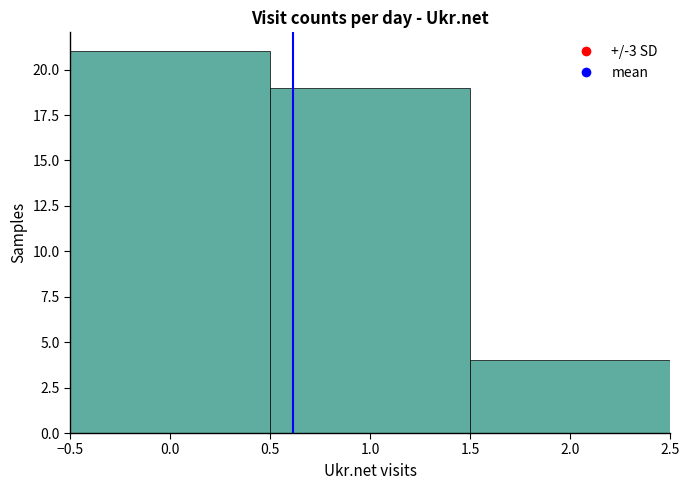

How tall is the bar that spans 1.5 to 2.5 on the x-axis? The values are not printed on the chart, so give them approximately, as read against the axis.

4